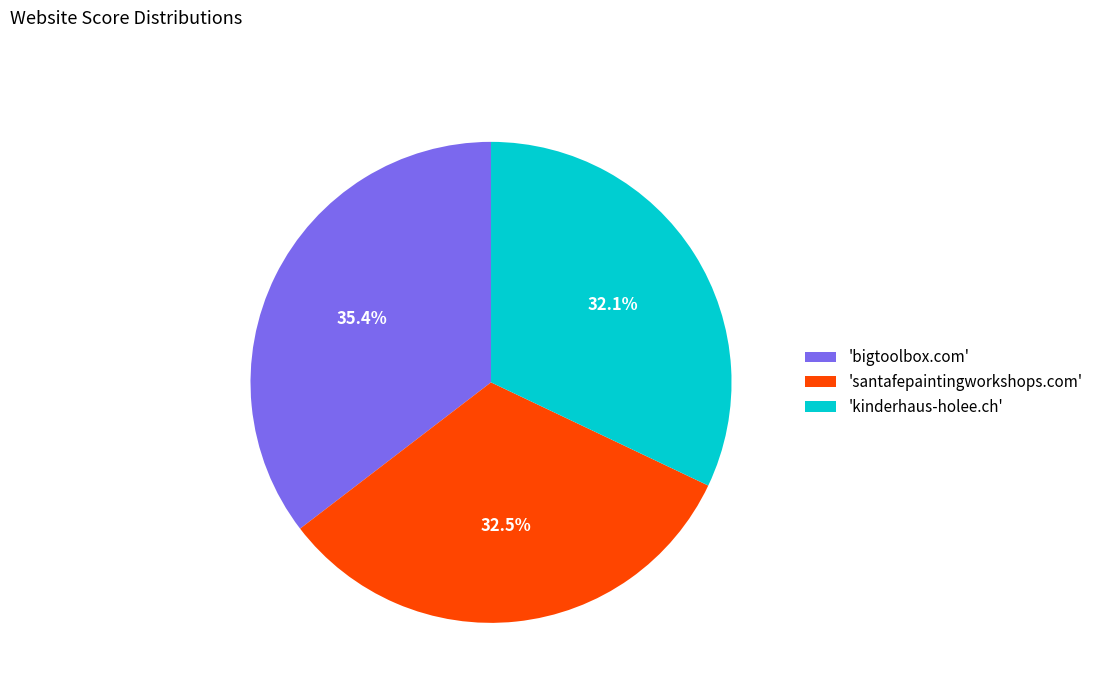

How many segments does this pie chart have?

3